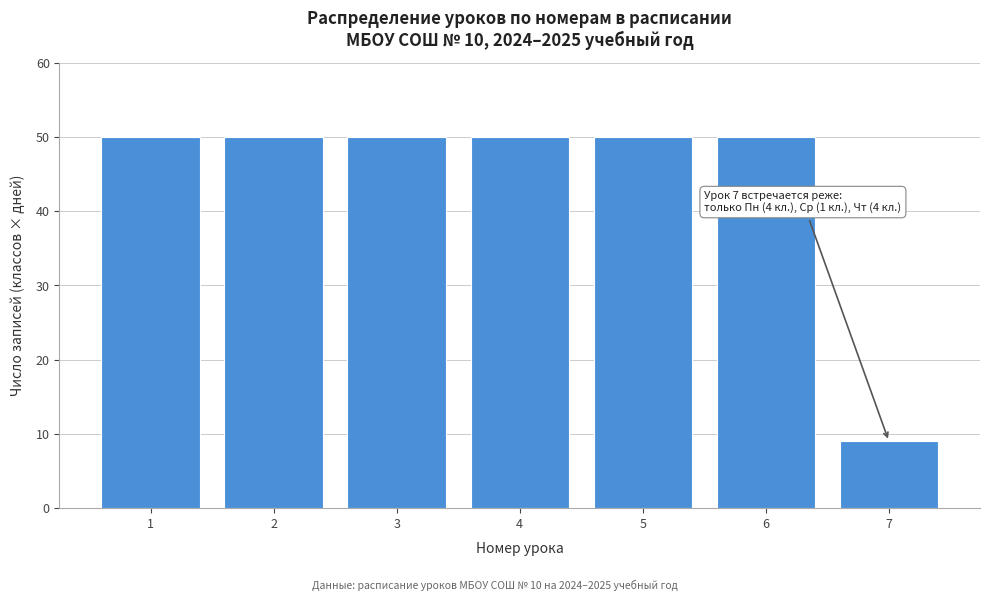

Reading left to right, extract all data points from this chart.

50	50	50	50	50	50	9